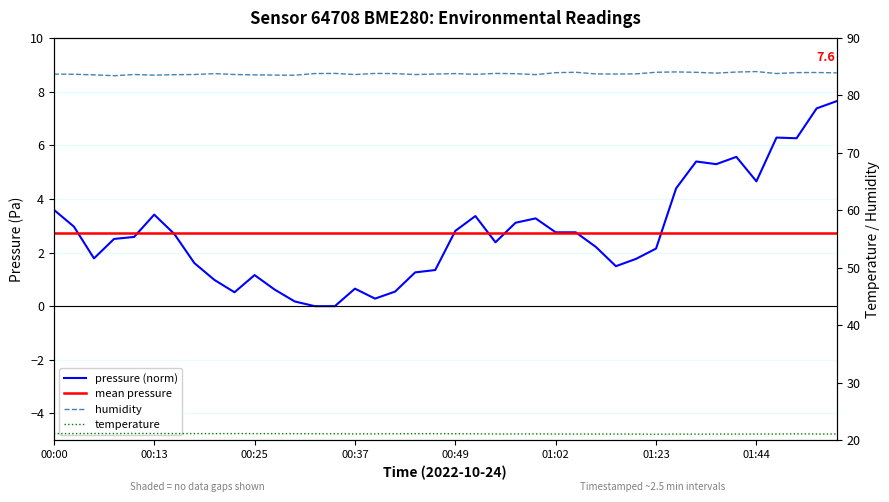

Does the chart display data point markers on the line(s)?

No